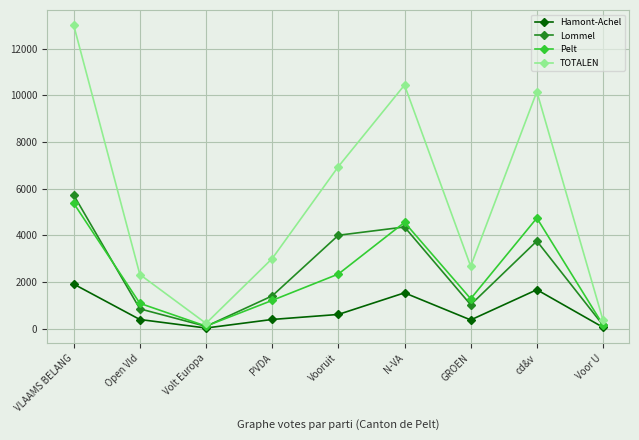

What is the sum of the Pelt values at Vooruit and GROEN?

3616